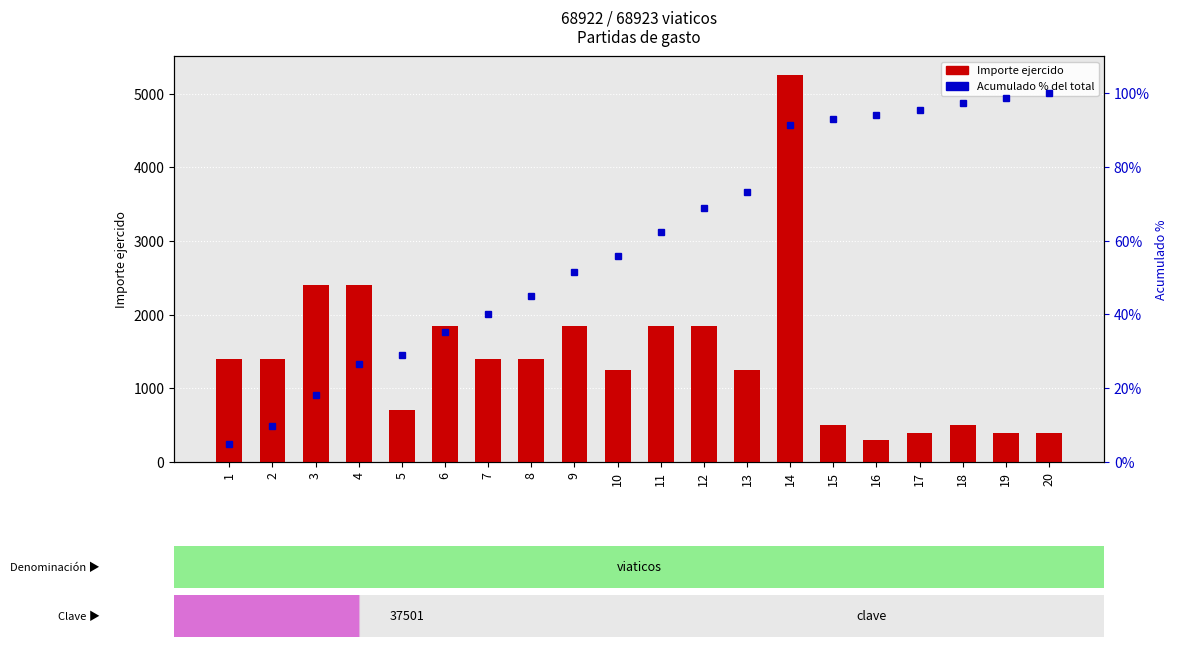

Where does the Importe ejercido (partida) series first go above 1400?

3